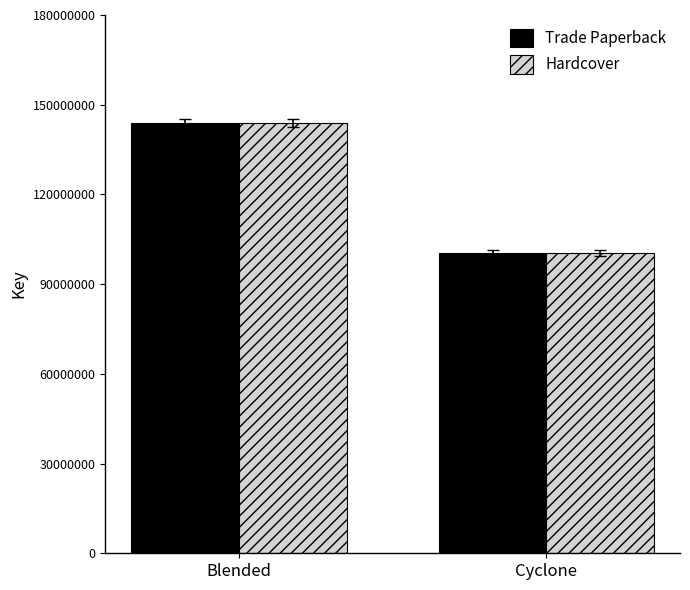

Is it true that Trade Paperback equals 100511990 at Cyclone?

True